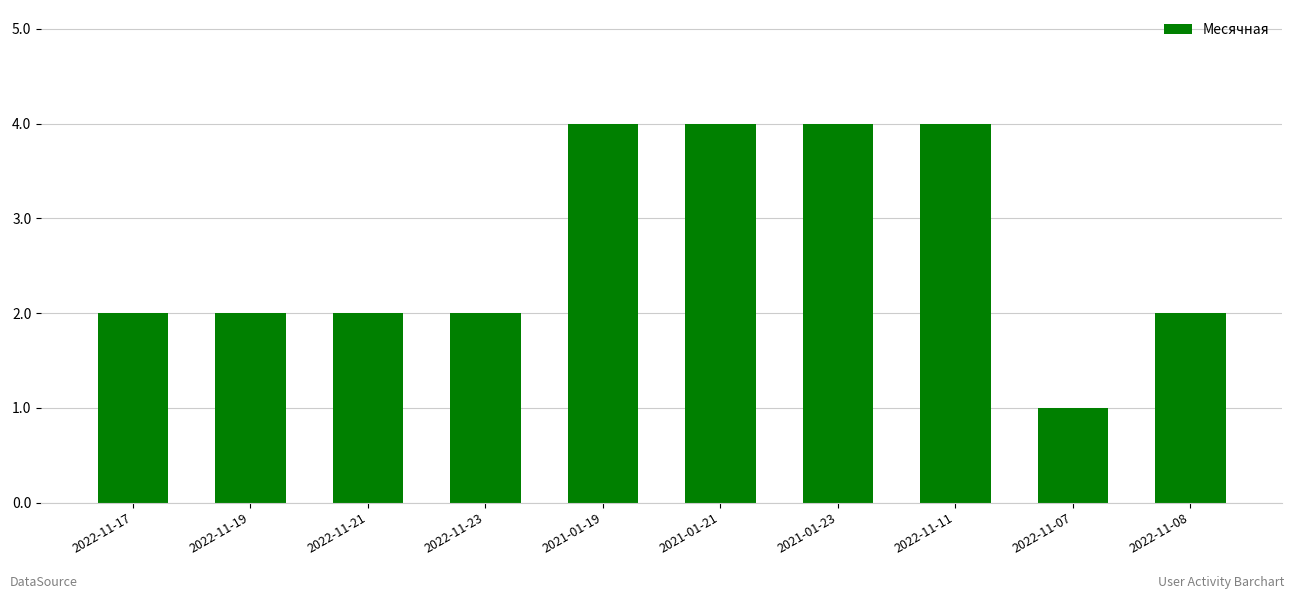

True or false: the data shows 2 at 2022-11-08.

True